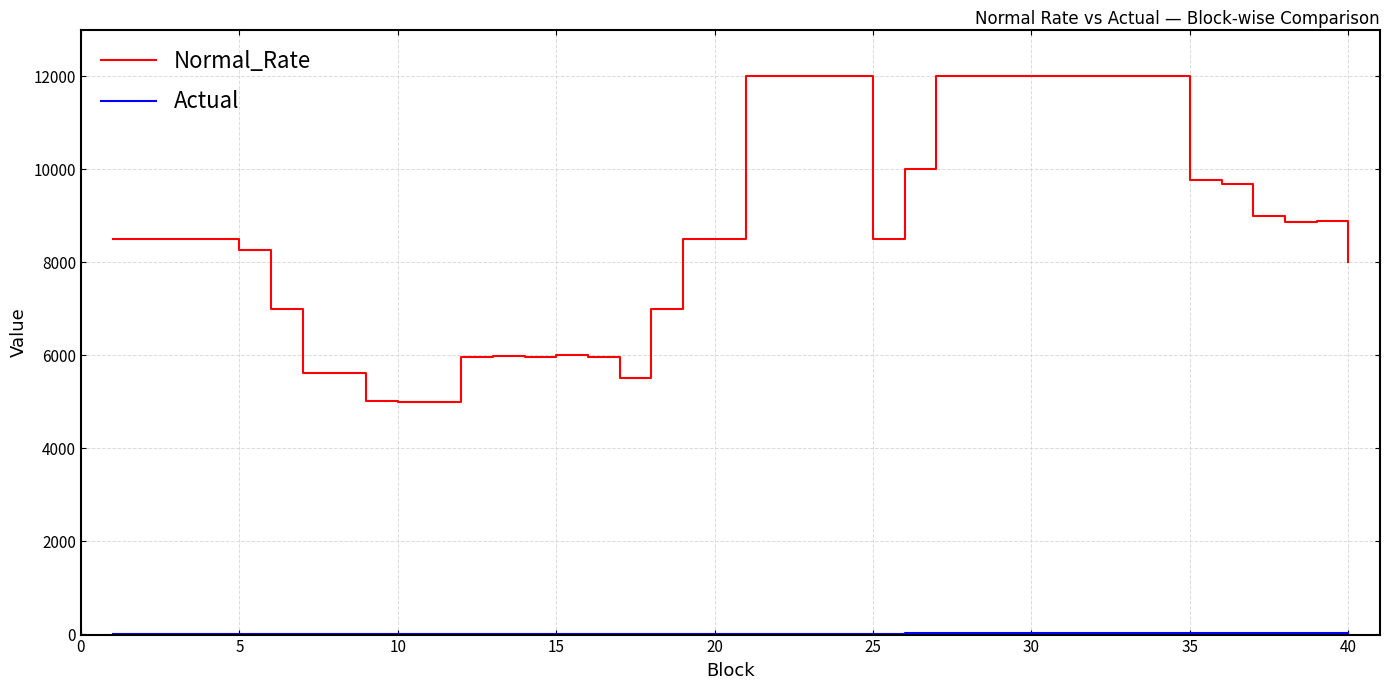

What is the difference between the maximum and minimum values in the Normal_Rate series?

6998.3